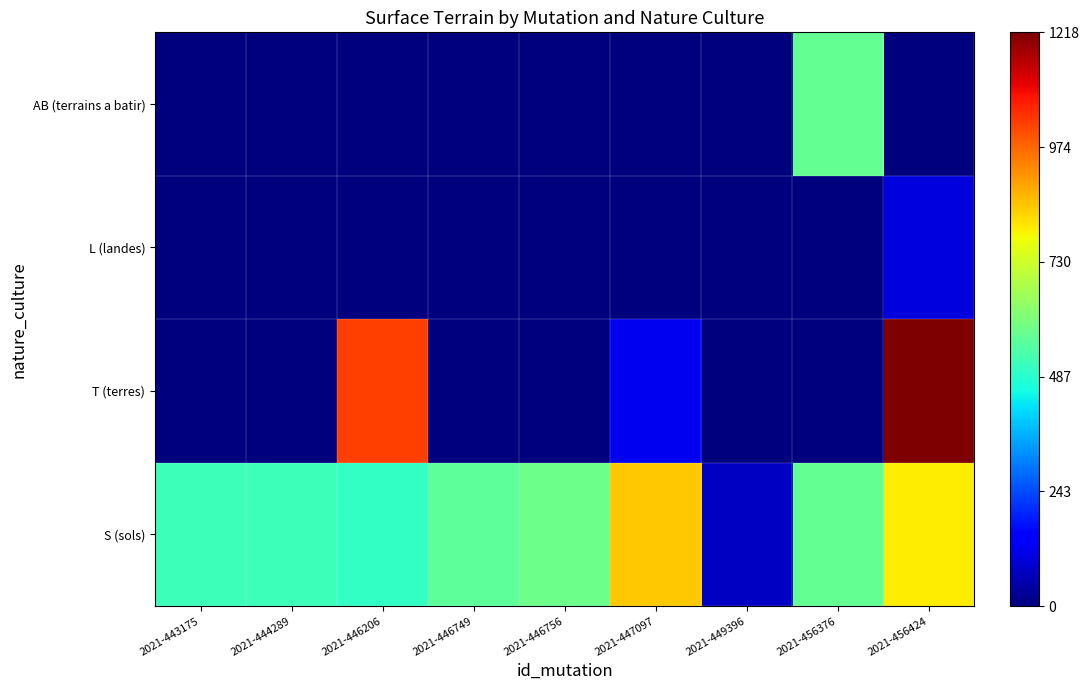

At which category is the sum across all series the highest?

2021-456424